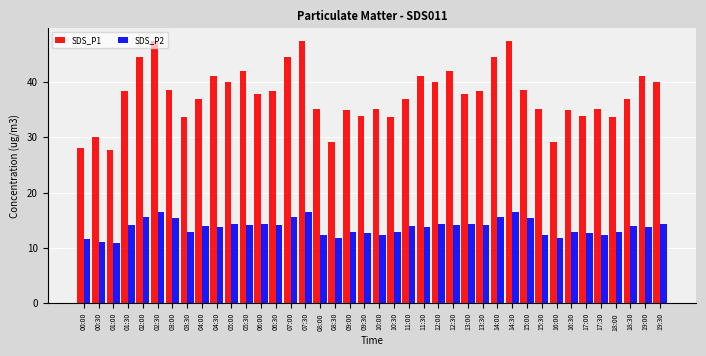

At which label does SDS_P1 first exceed 37?

01:30